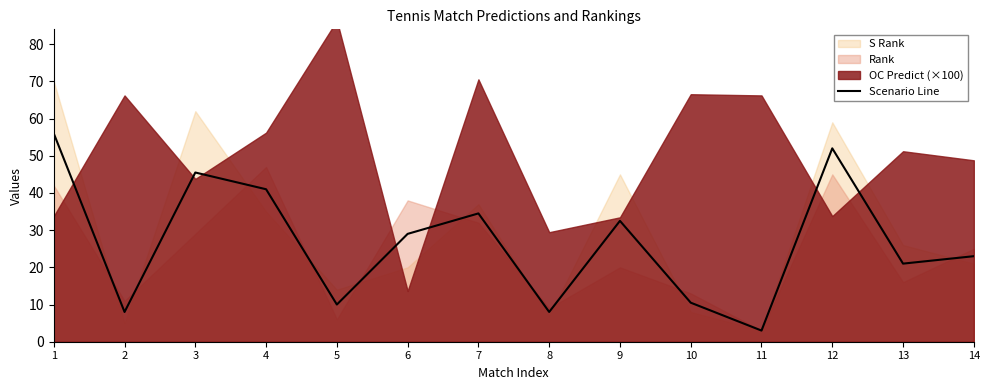

Where is the data nearest to the value 29?

6